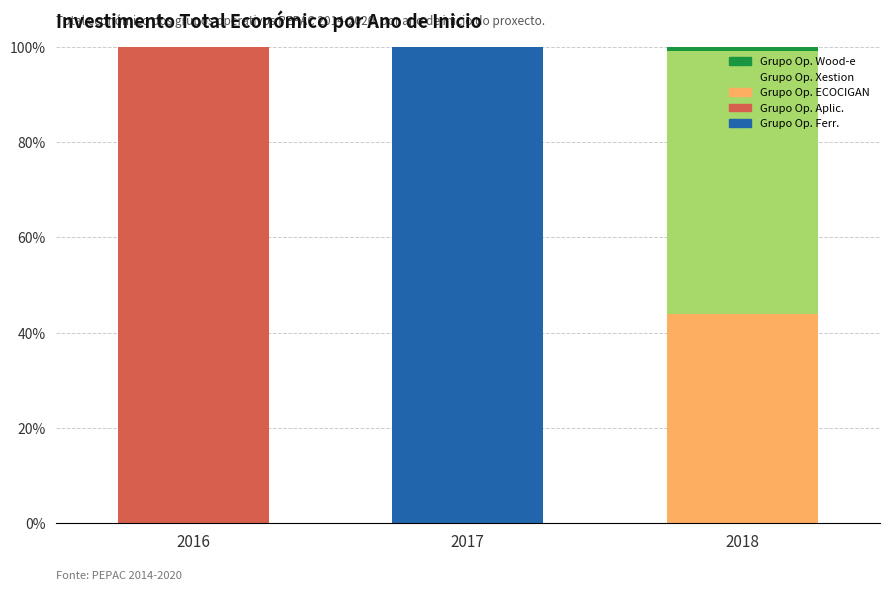

Which category has the highest value in the Grupo Op. Ferr. series?

2017